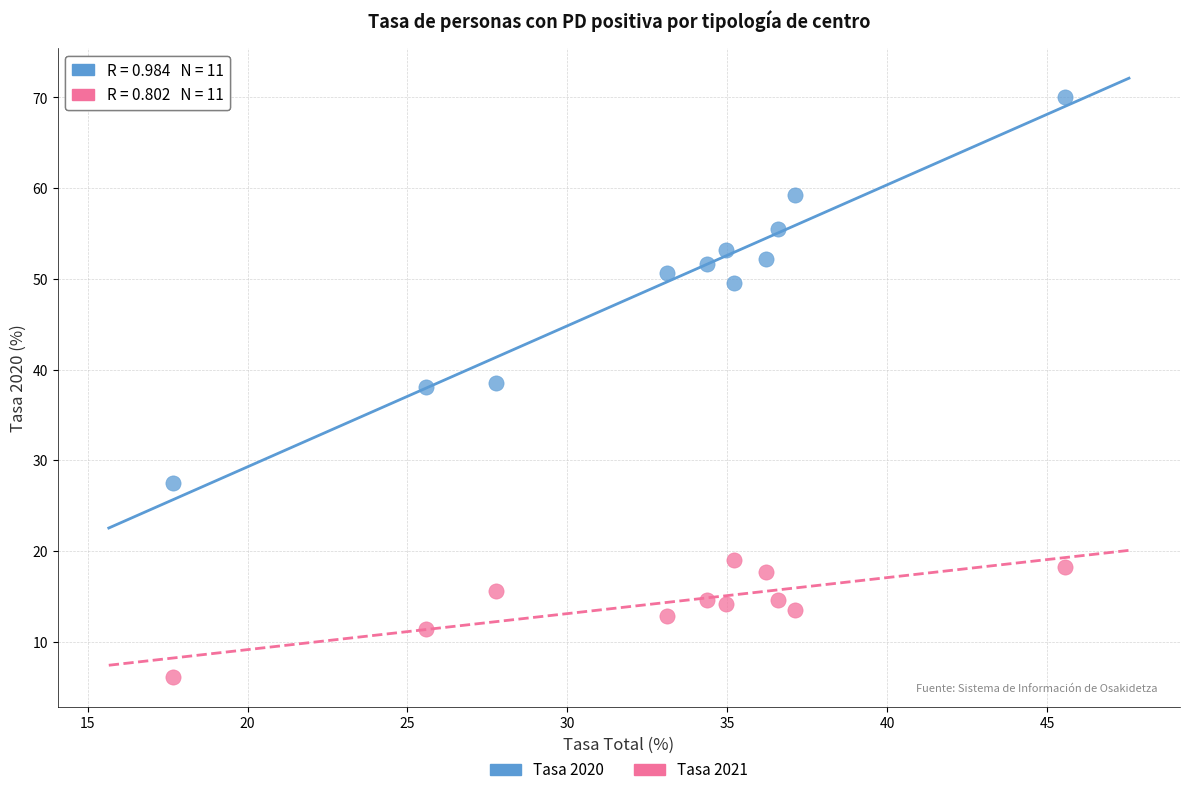

Across all data points, what is the range of X values (max minus min)?

27.9